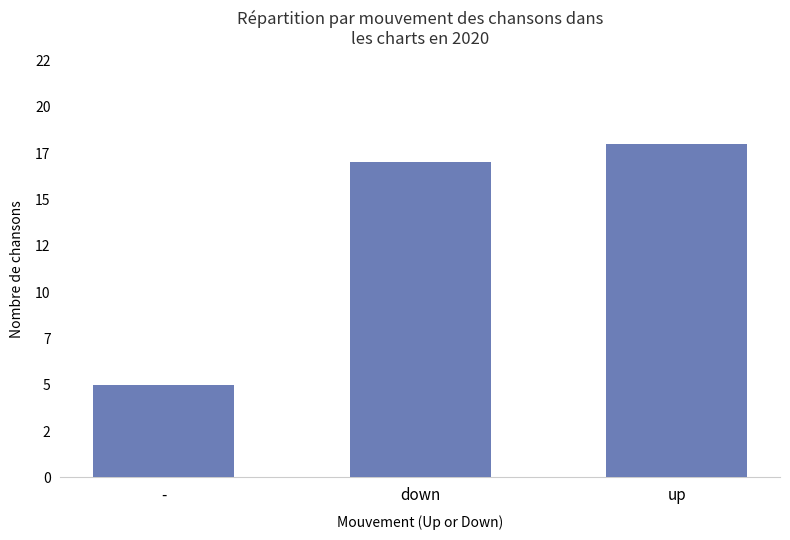

Are the bars horizontal?

No